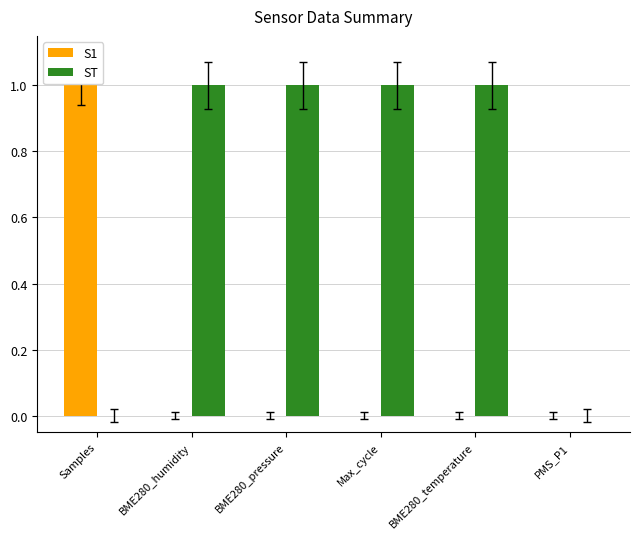

What is the sum of all ST values?

4